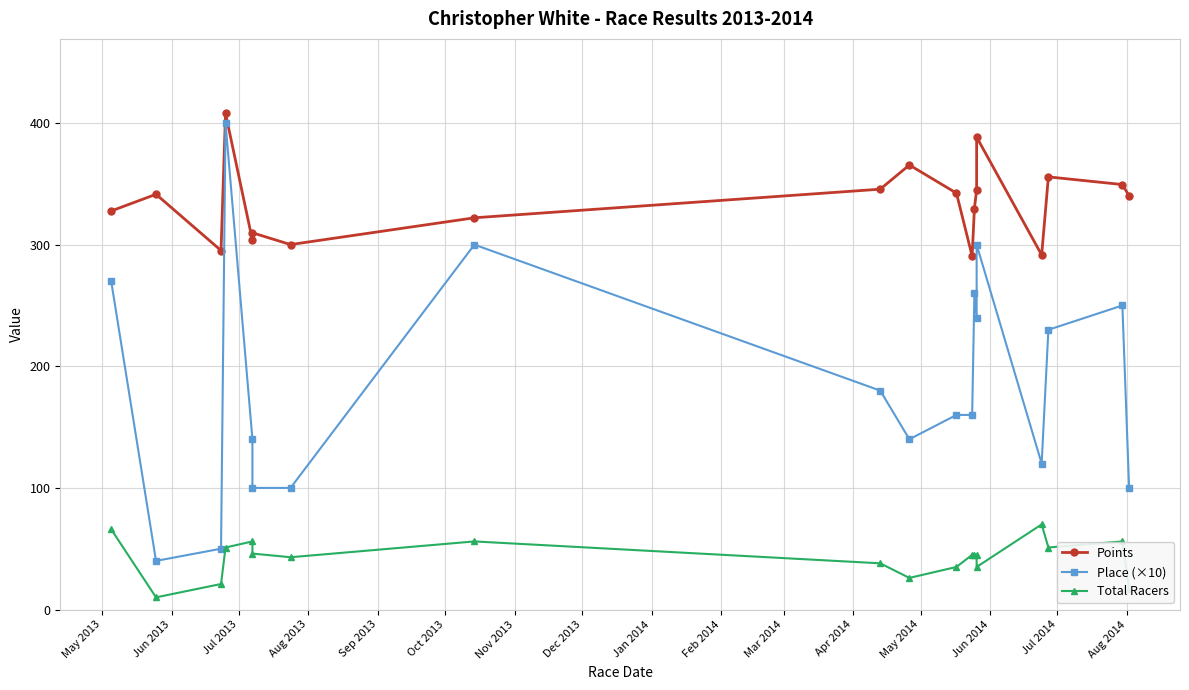

True or false: Total Racers has more than 2 points higher than both neighbors.

True